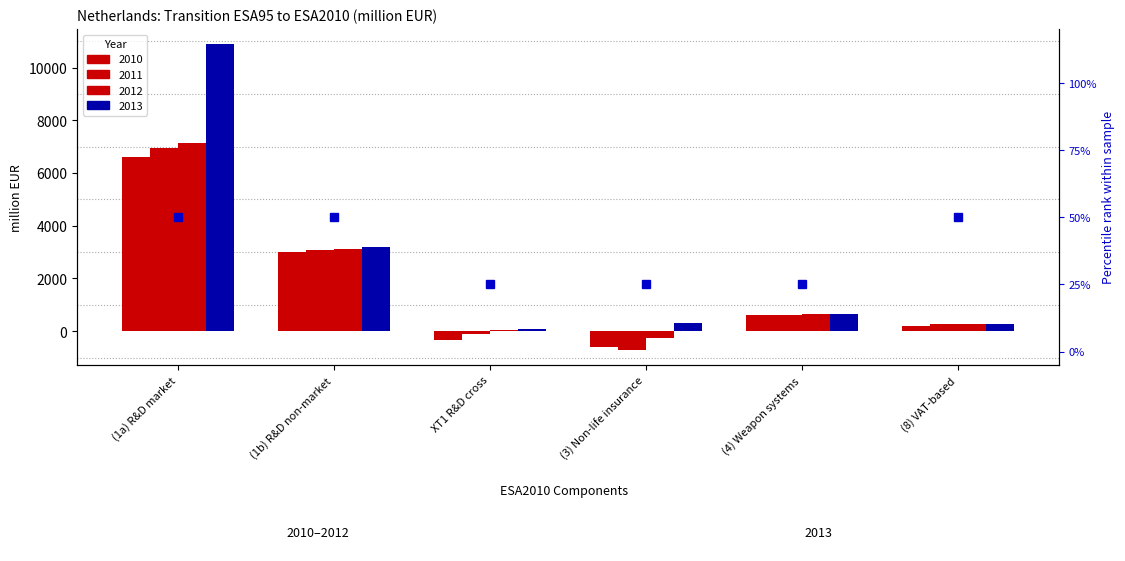

Reading left to right, extract all data points from this chart.

2010: (1a) R&D market=6604	(1b) R&D non-market=2994	XT1 R&D cross=-334	(3) Non-life insurance=-584	(4) Weapon systems=599	(8) VAT-based=196
2011: (1a) R&D market=6951	(1b) R&D non-market=3065	XT1 R&D cross=-115	(3) Non-life insurance=-702	(4) Weapon systems=612	(8) VAT-based=289
2012: (1a) R&D market=7137	(1b) R&D non-market=3130	XT1 R&D cross=49	(3) Non-life insurance=-271	(4) Weapon systems=648	(8) VAT-based=257
2013: (1a) R&D market=10885	(1b) R&D non-market=3181	XT1 R&D cross=78	(3) Non-life insurance=311	(4) Weapon systems=656	(8) VAT-based=260